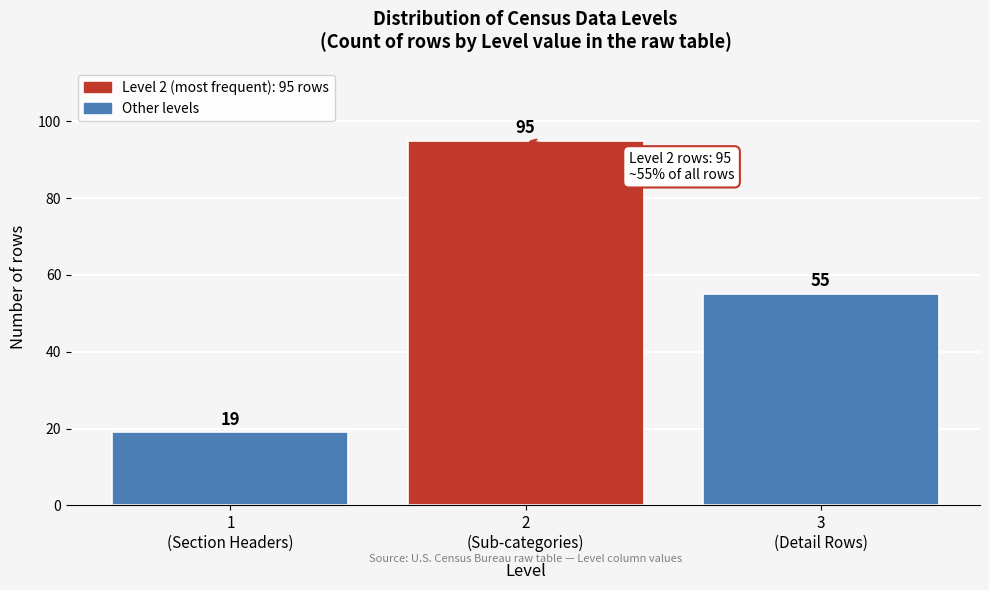

Count the values in the range 19 to 95.

3